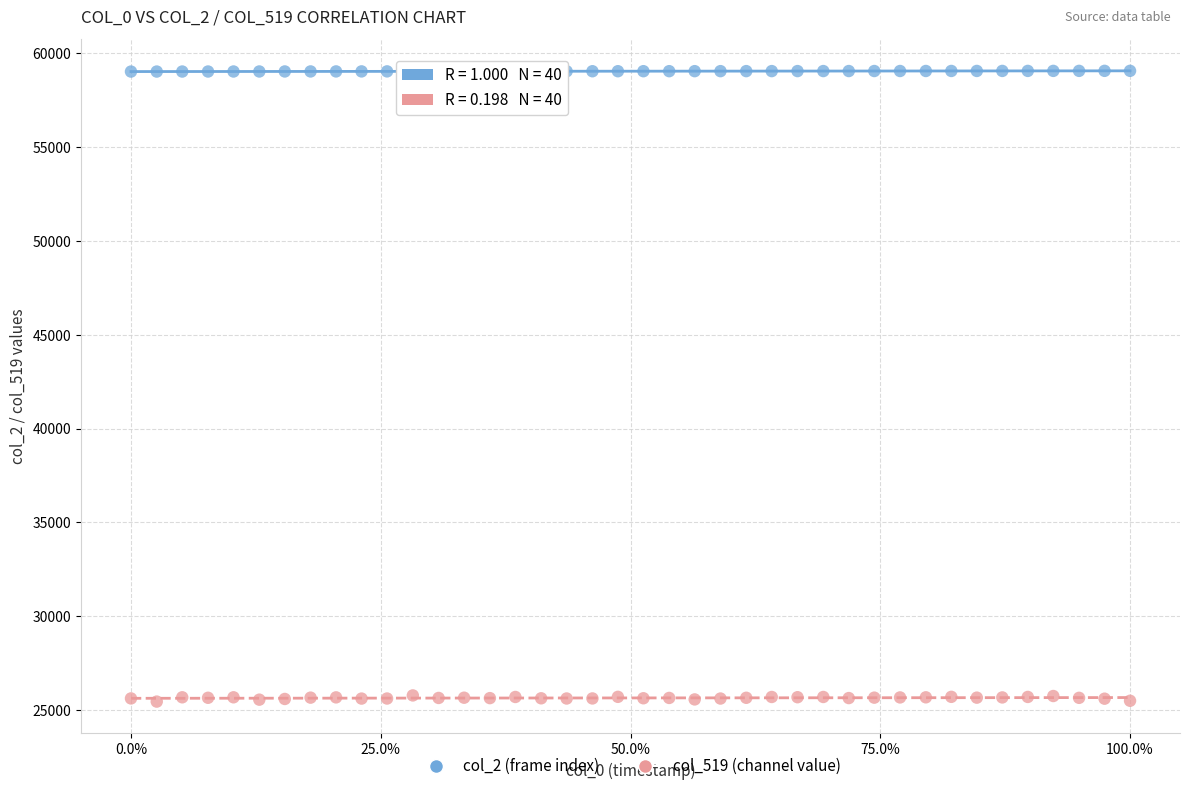

Which series reaches the maximum Y coordinate?

col_2 (frame index)